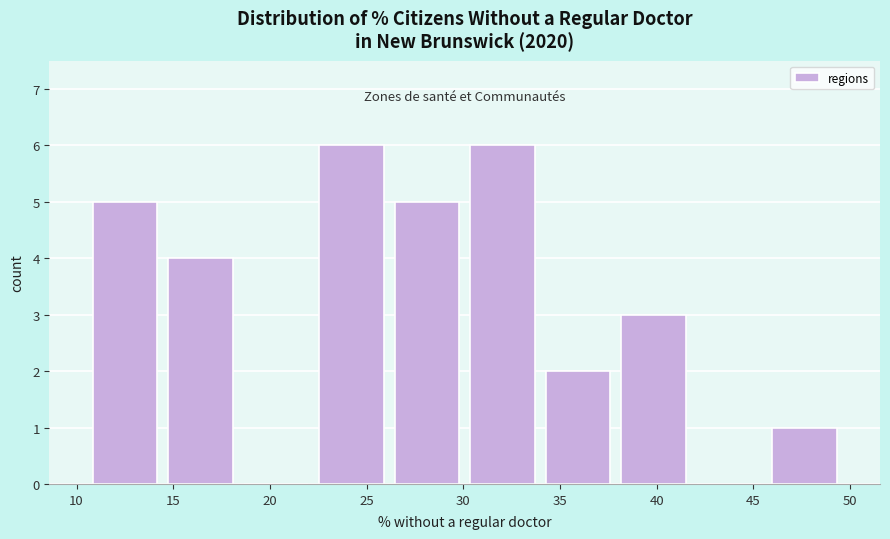

Reading left to right, list every bar in this chart as the range it spans on the x-axis followed by its height. Neither the bar edges nor the heights are printed on the chart, so give them approximately, as read against the axes.

10.5 to 14.5: 5
14.5 to 18.5: 4
18.5 to 22.5: 0
22.5 to 26.0: 6
26.0 to 30.0: 5
30.0 to 34.0: 6
34.0 to 38.0: 2
38.0 to 42.0: 3
42.0 to 45.5: 0
45.5 to 49.5: 1